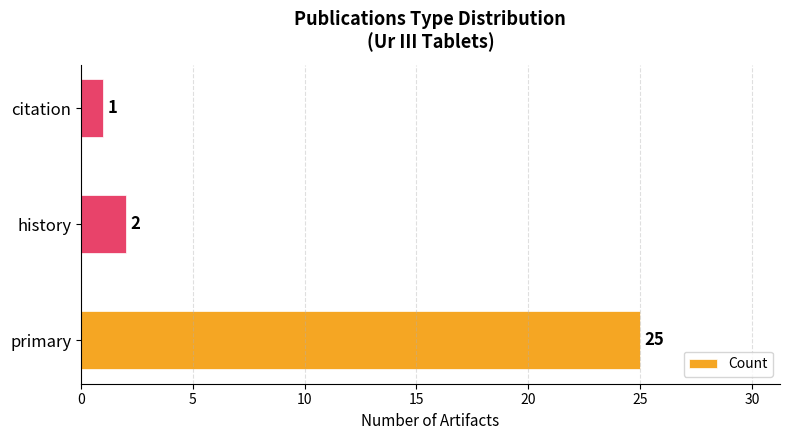

True or false: the data shows 2 at history.

True